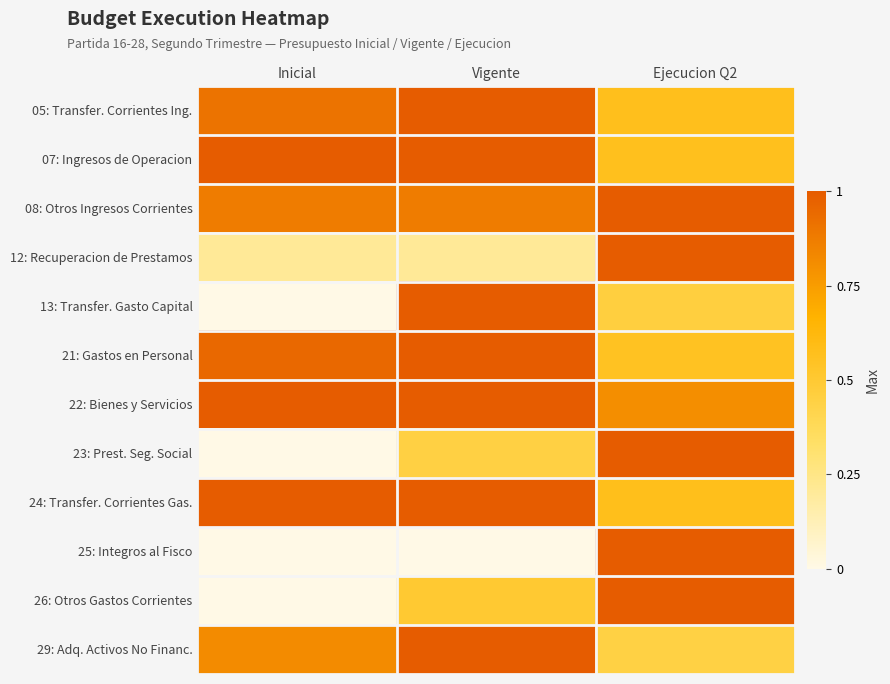

What is the difference between the highest and lowest values at Inicial?

1.0